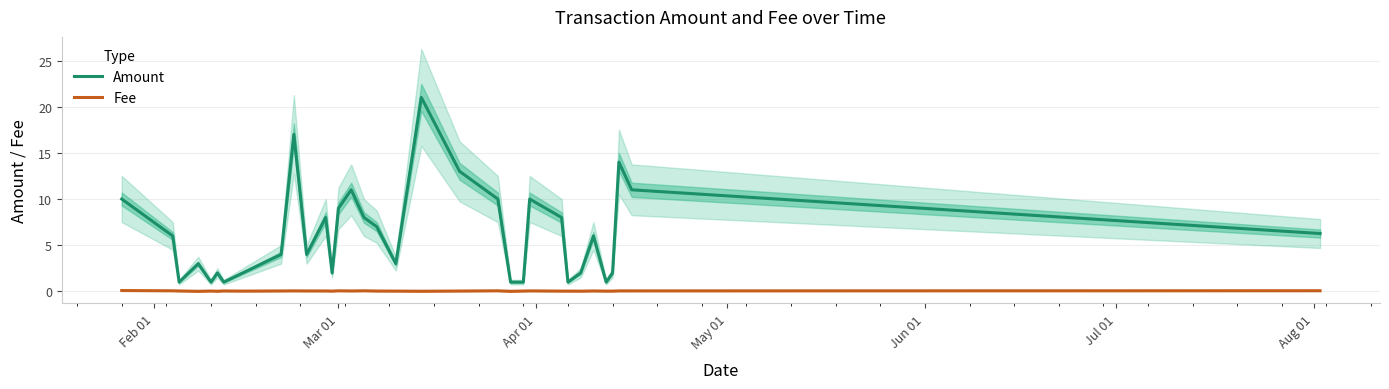

True or false: Fee and Amount intersect in this chart.

False